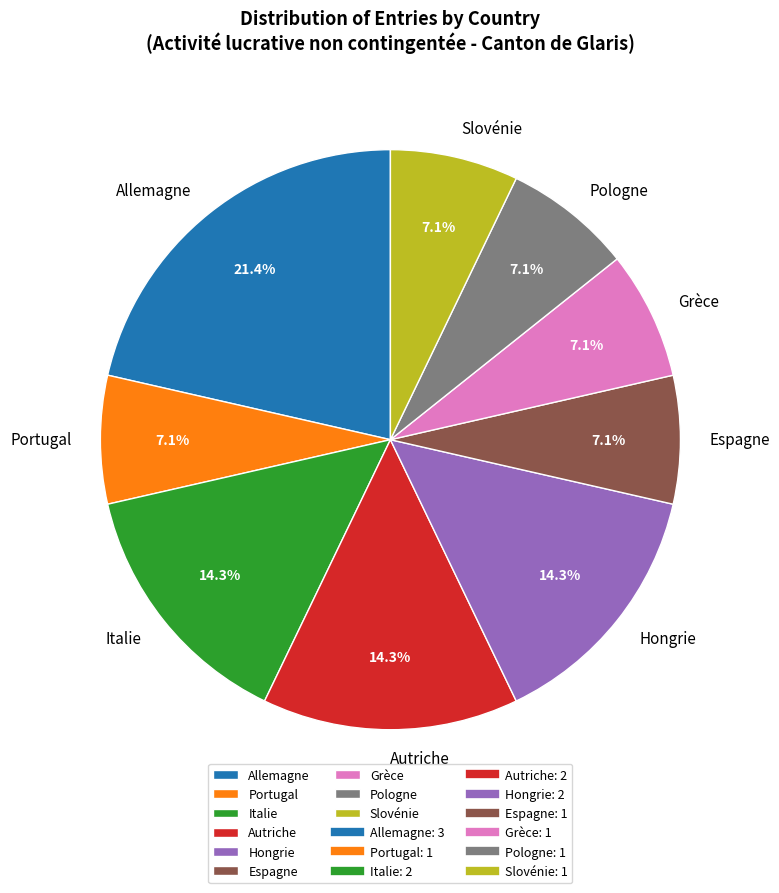

Is Grèce the majority of the pie?

No